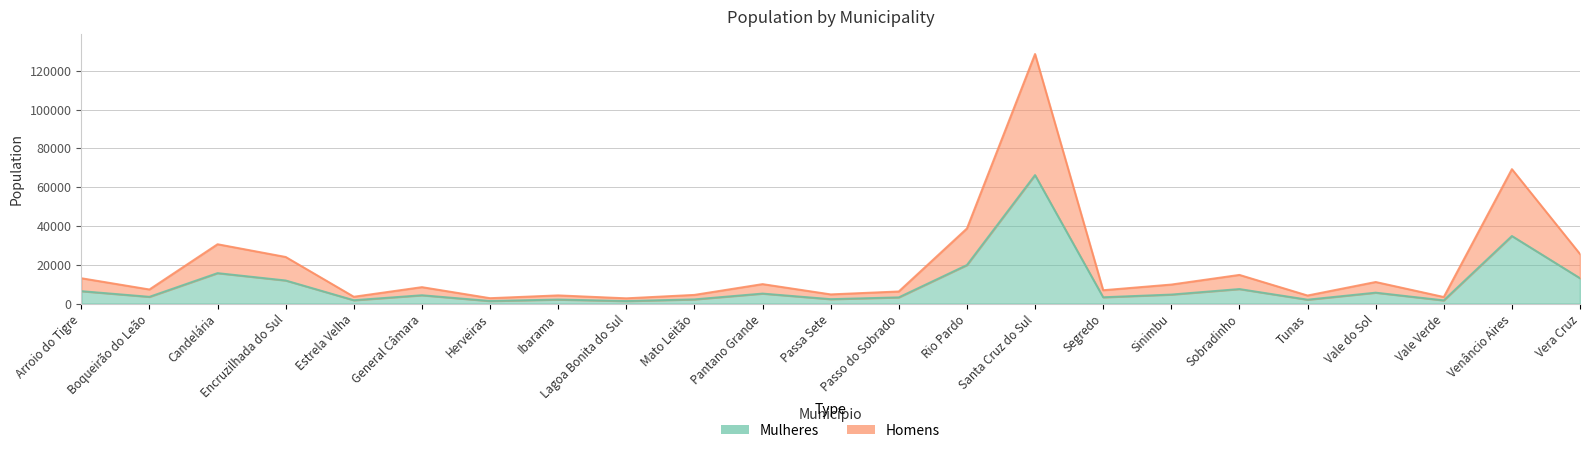

List the series in order of their peak value, highest first.

Homens, Mulheres